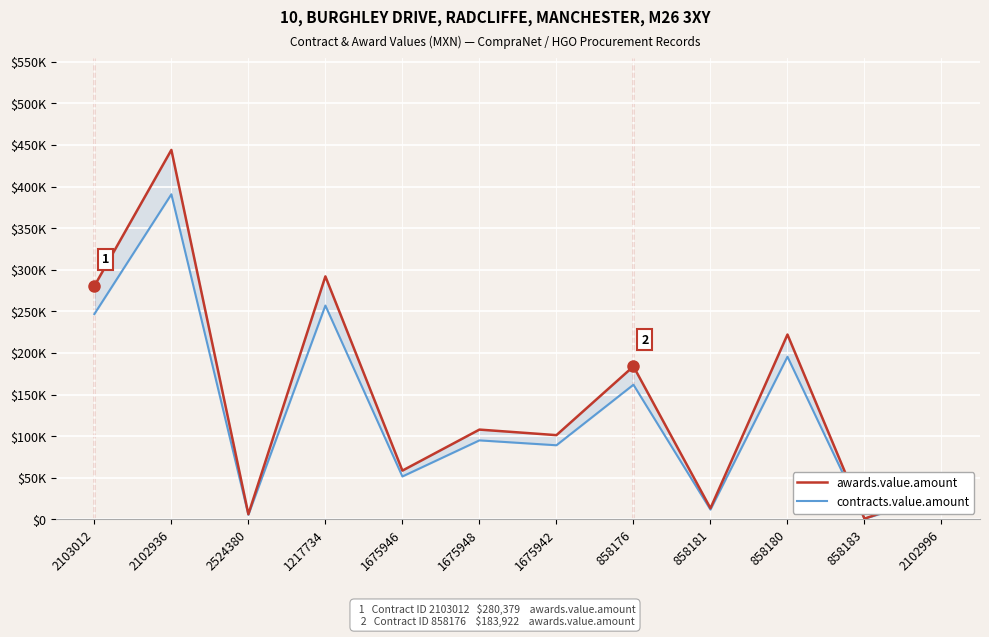

True or false: awards.value.amount and contracts.value.amount intersect in this chart.

False